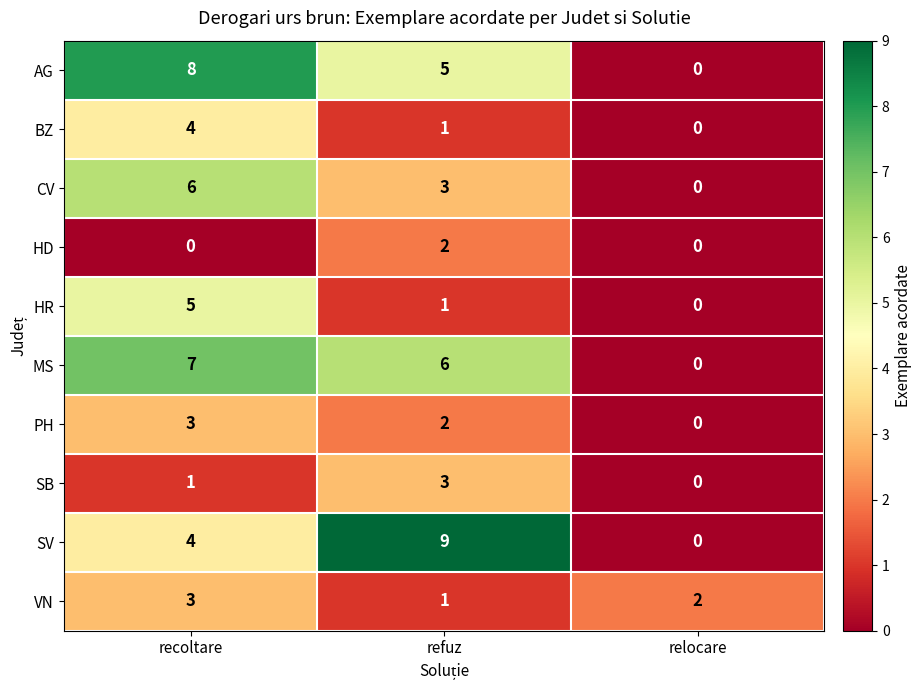

The value of PH at recoltare is 3. True or false?

True